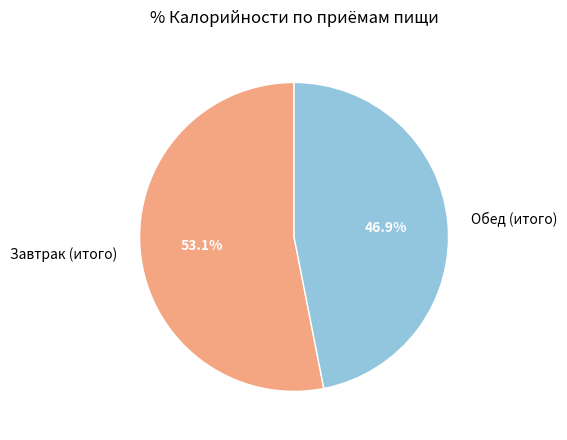

To the nearest percent, what is the average slice percentage?

50%